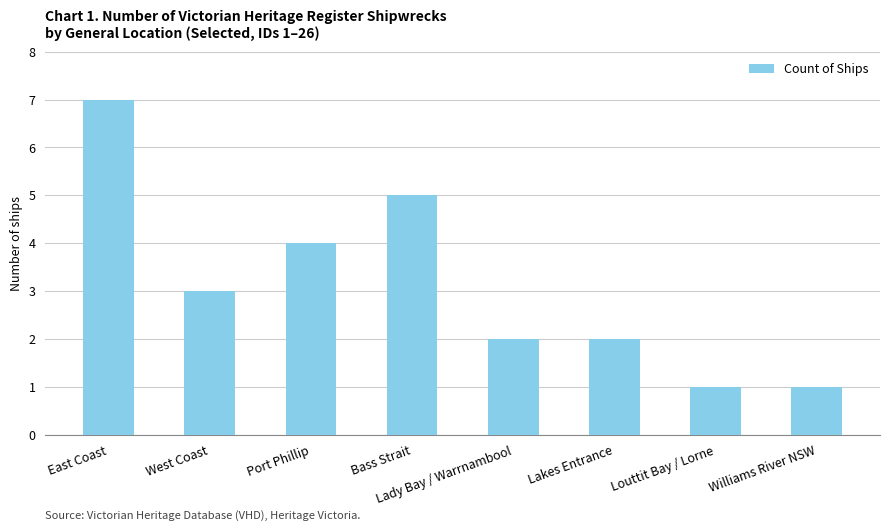

Where does the data first go above 3?

East Coast